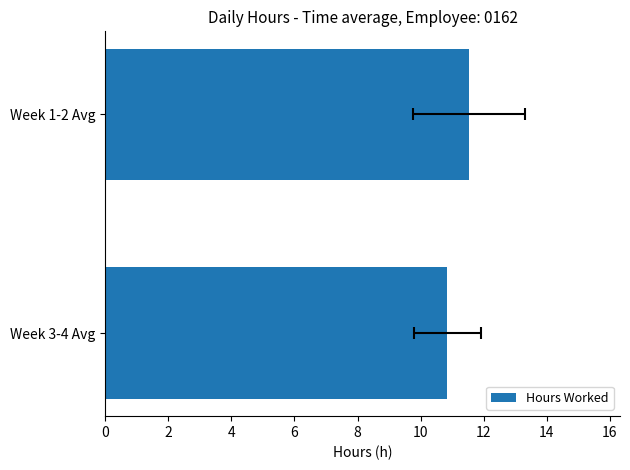

What is the maximum value shown in the chart?

11.5